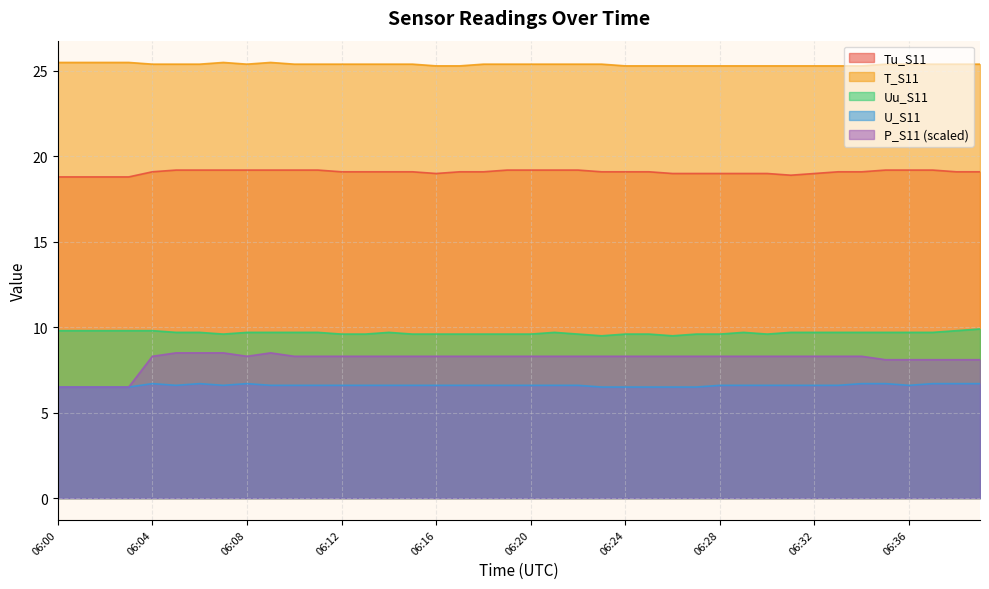

The P_S11 series shows 1.8 at 06:36. True or false?

False